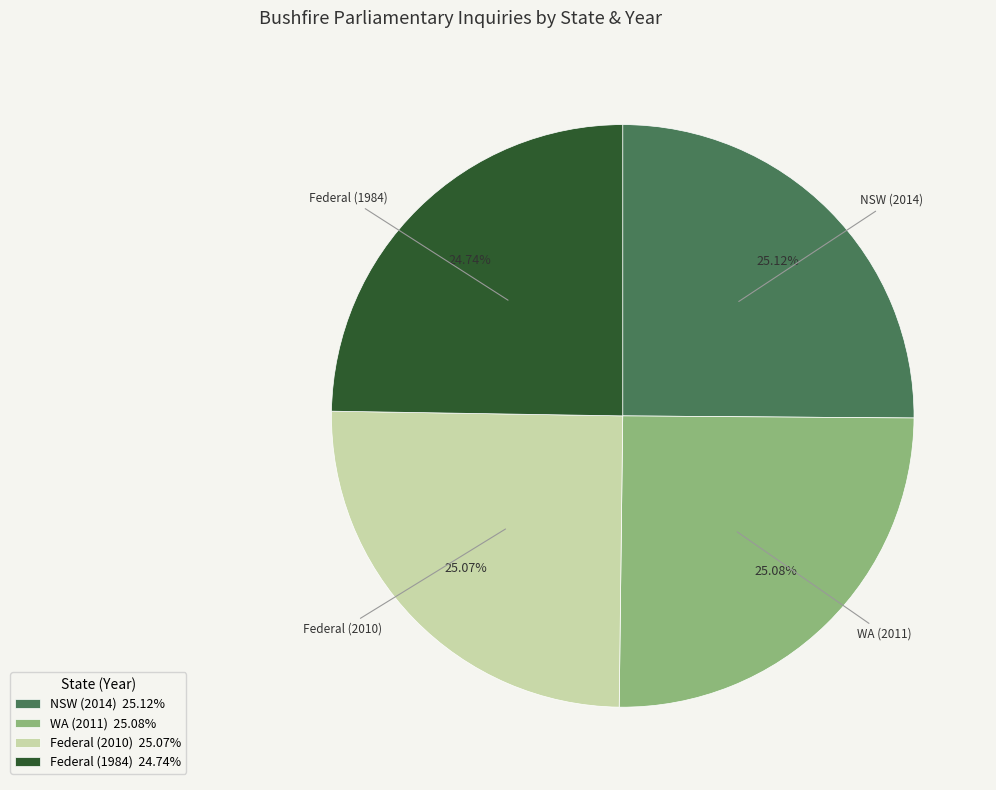

Approximately how many times larger is the value at WA (2011) compared to Federal (1984)?

1.0